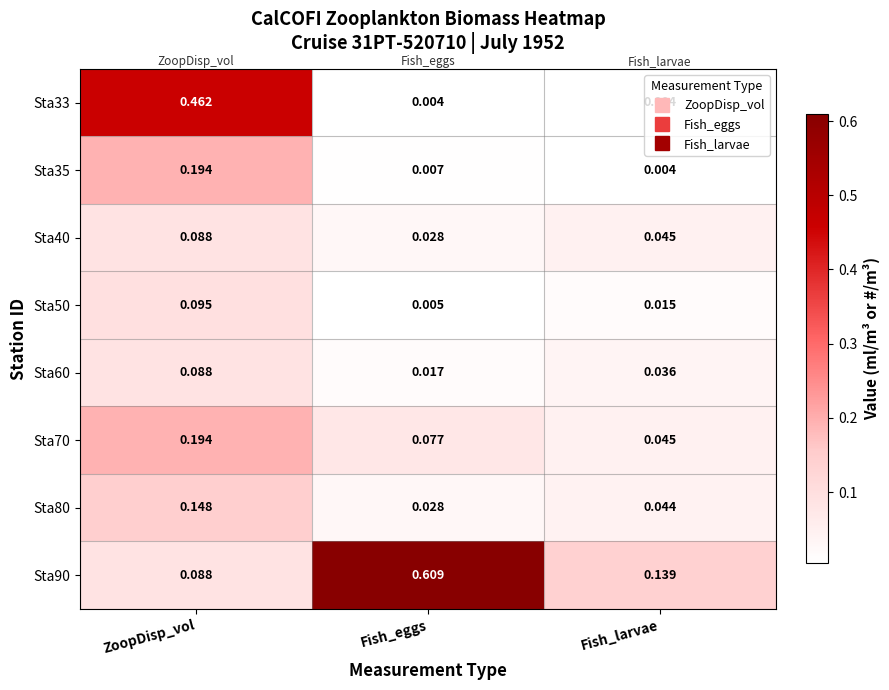

List the labels in order of Sta40 value, smallest first.

Fish_eggs, Fish_larvae, ZoopDisp_vol